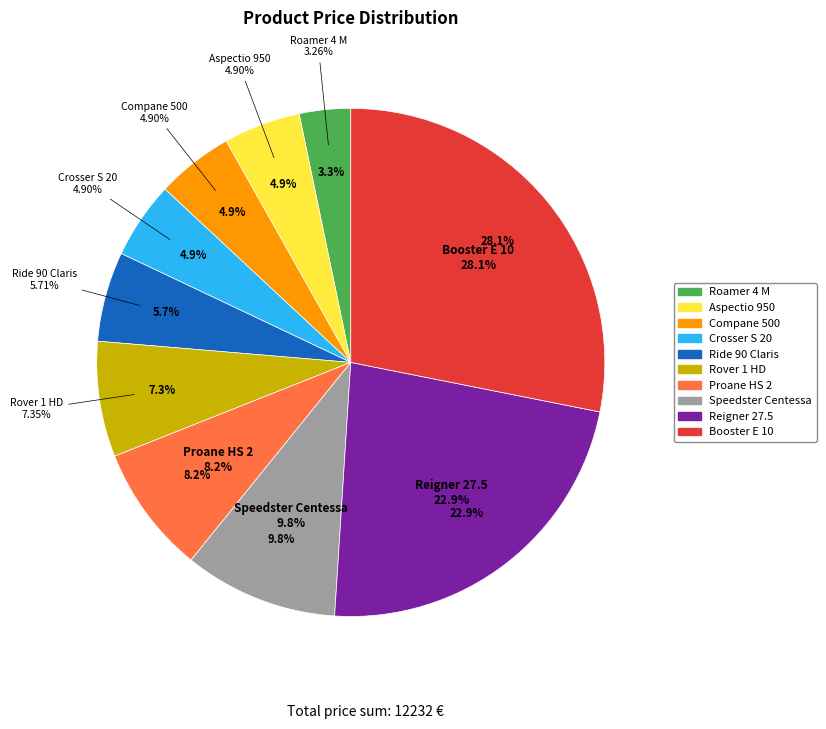

How many slices are in this pie chart?

10